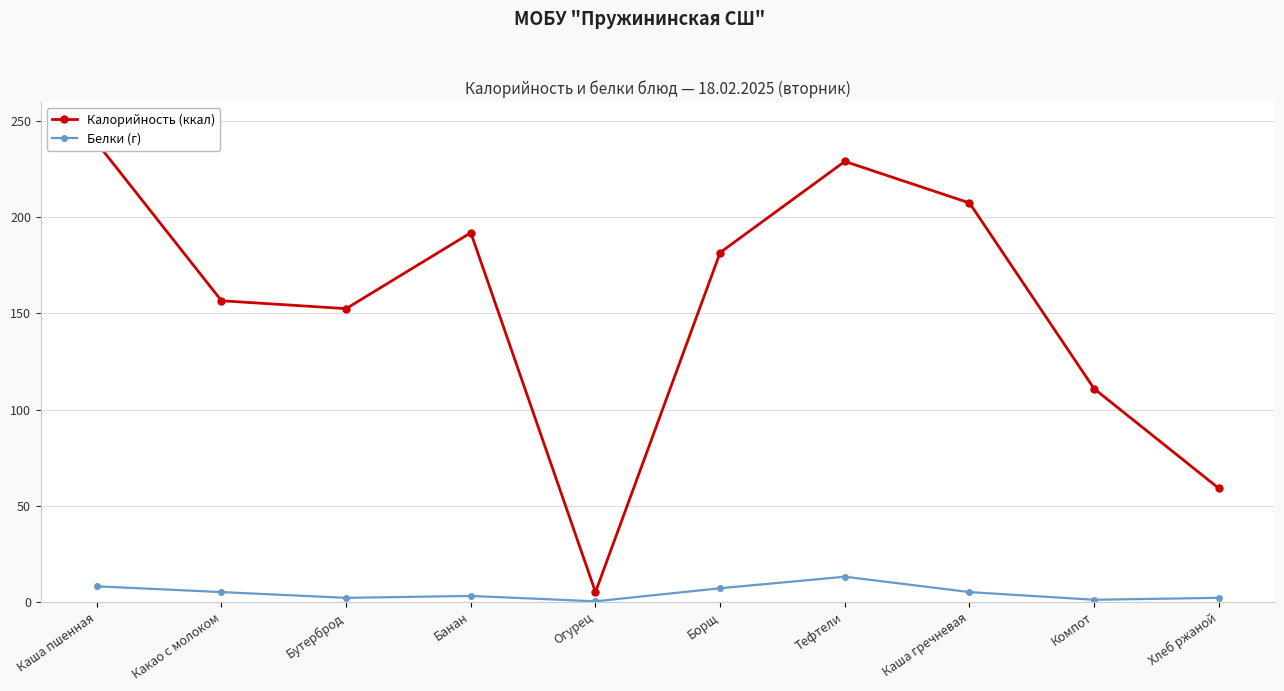

Reading left to right, what are all the values shown in this chart?

Калорийность (ккал): Каша пшенная=238.8	Какао с молоком=156.6	Бутерброд=152.5	Банан=192.0	Огурец=5.0	Борщ=181.7	Тефтели=229.1	Каша гречневая=207.5	Компот=110.8	Хлеб ржаной=59.0
Белки (г): Каша пшенная=8.0	Какао с молоком=5.0	Бутерброд=2.0	Банан=3.0	Огурец=0.2	Борщ=7.0	Тефтели=13.0	Каша гречневая=5.0	Компот=1.0	Хлеб ржаной=2.0